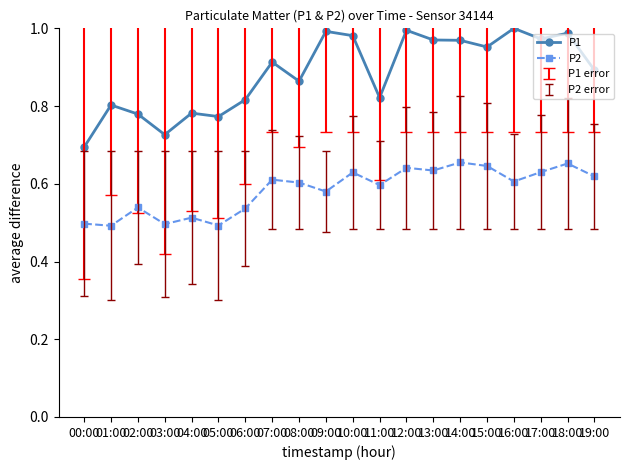

What position from the left is 17:00?

18